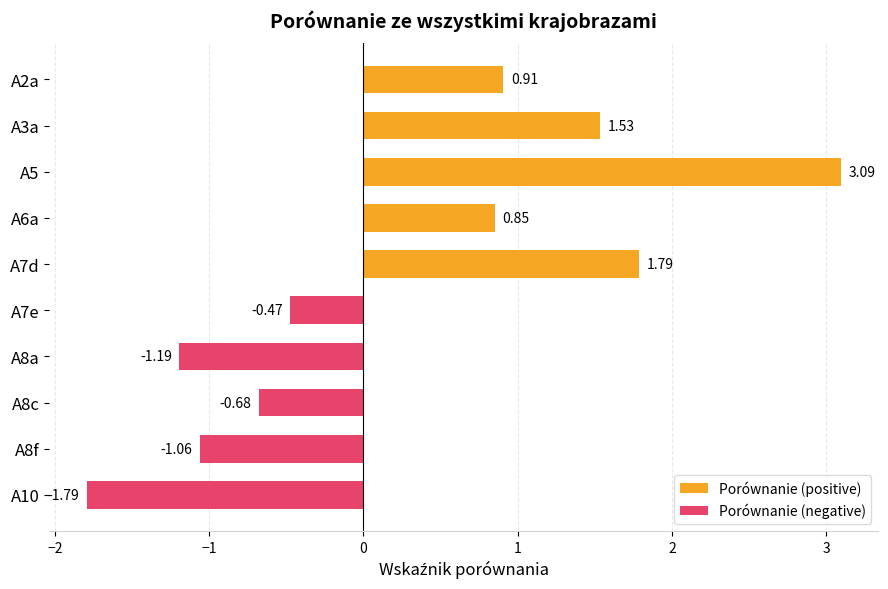

What is the value of the Porównanie (negative) bar at the 2nd from the left?

-1.2